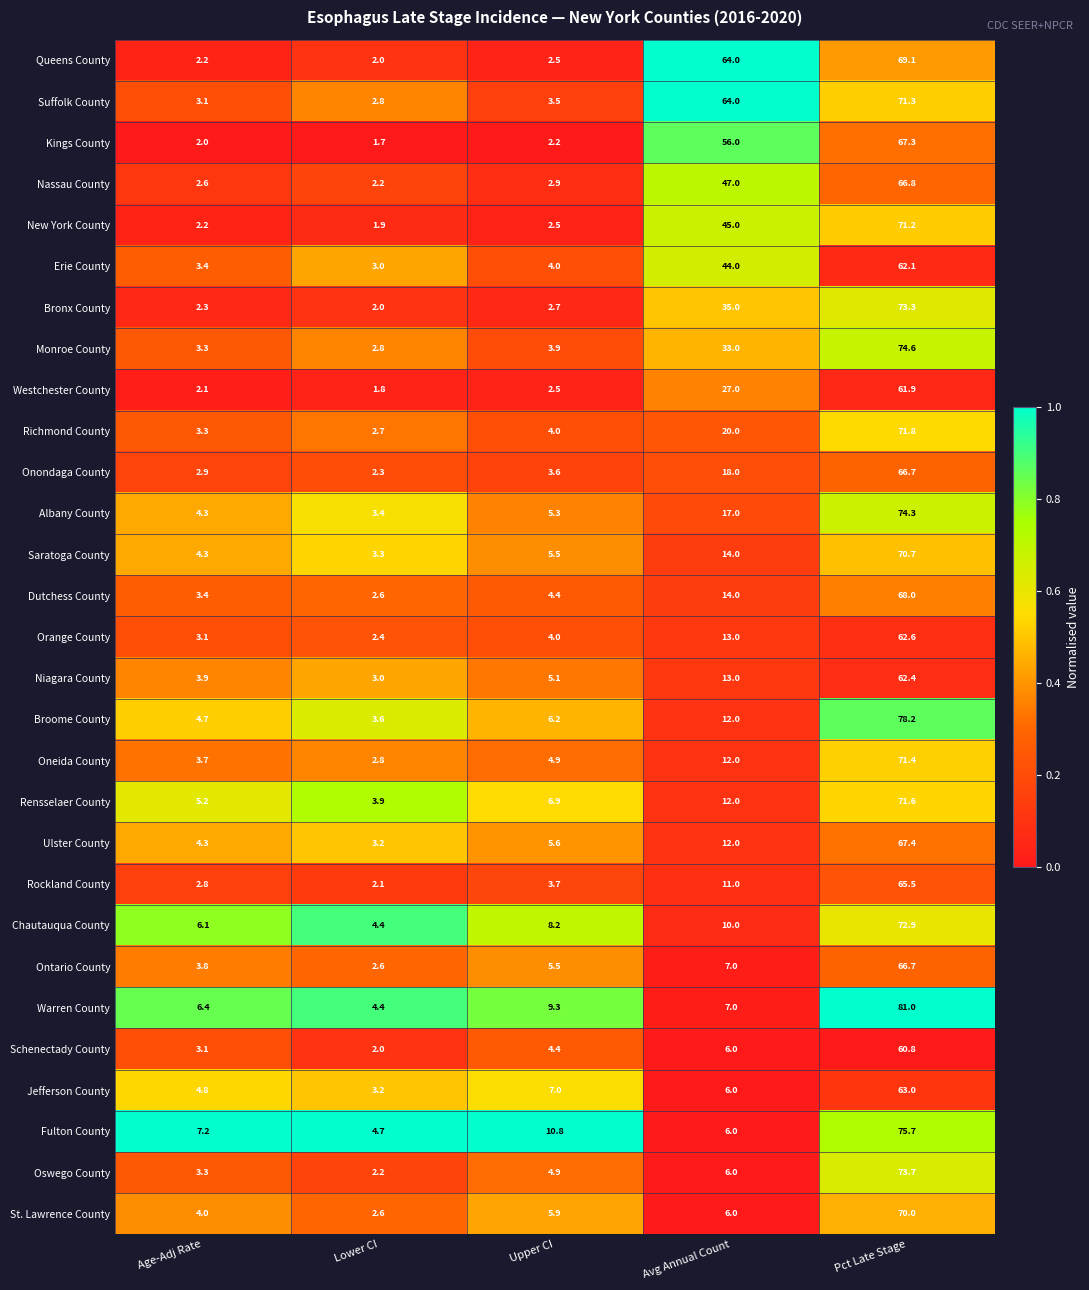

Which series has the widest spread of values?

Warren County